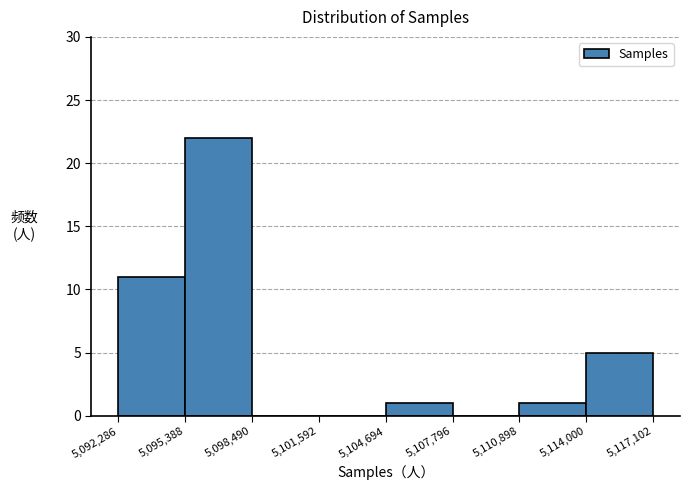

Reading left to right, transcribe this chart: for each bar, give the range it covers on the x-axis and its height. The values are not printed on the chart, so give them approximately, as read against the axis.

5,092,286 to 5,095,388: 11
5,095,388 to 5,098,490: 22
5,098,490 to 5,101,592: 0
5,101,592 to 5,104,694: 0
5,104,694 to 5,107,796: 1
5,107,796 to 5,110,898: 0
5,110,898 to 5,114,000: 1
5,114,000 to 5,117,102: 5